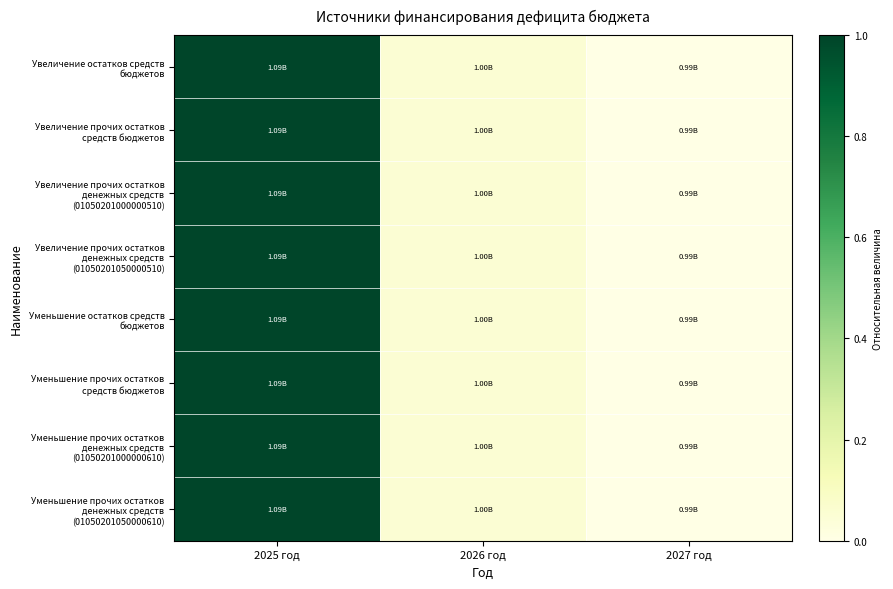

Between 2025 год and 2027 год, which is larger?

2025 год